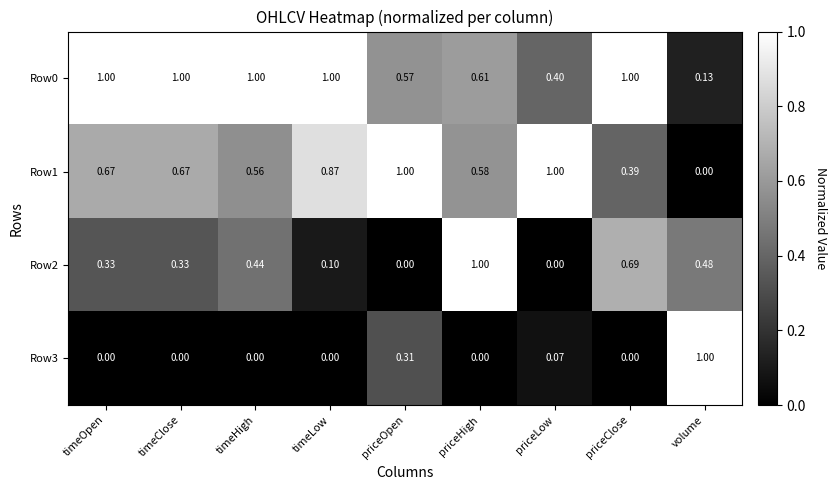

List the series in order of their overall mean, lowest first.

Row3, Row2, Row1, Row0